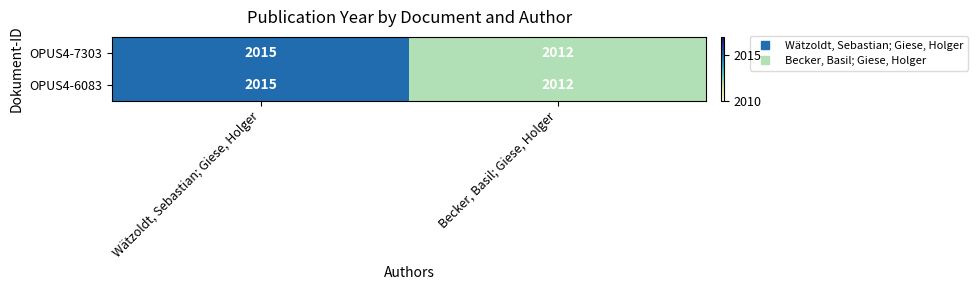

The OPUS4-7303 series shows 1173 at Becker, Basil; Giese, Holger. True or false?

False